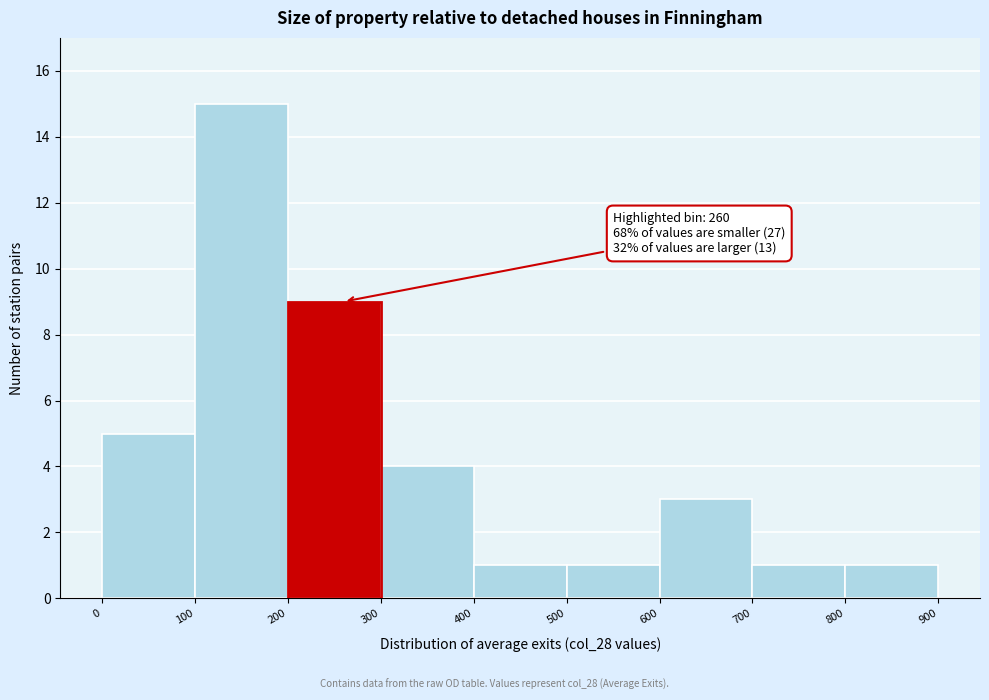

Over which range of the x-axis is the bar tallest?

100 to 200